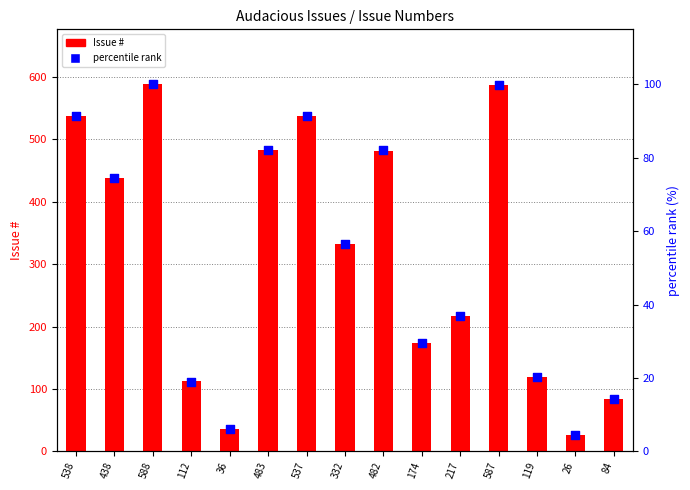

At how many categories does at least one series exceed 552?

2